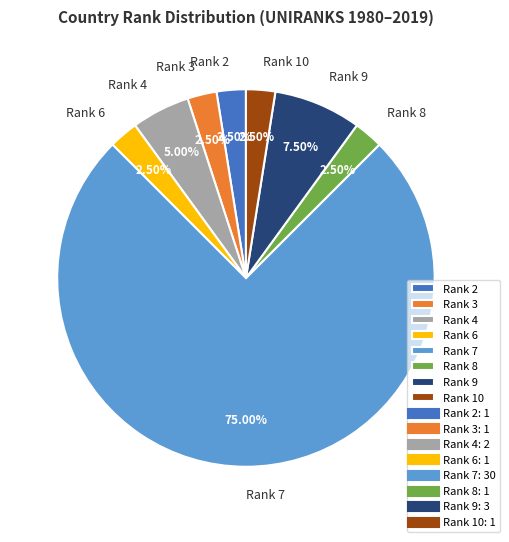

Does any single category account for the majority?

Yes